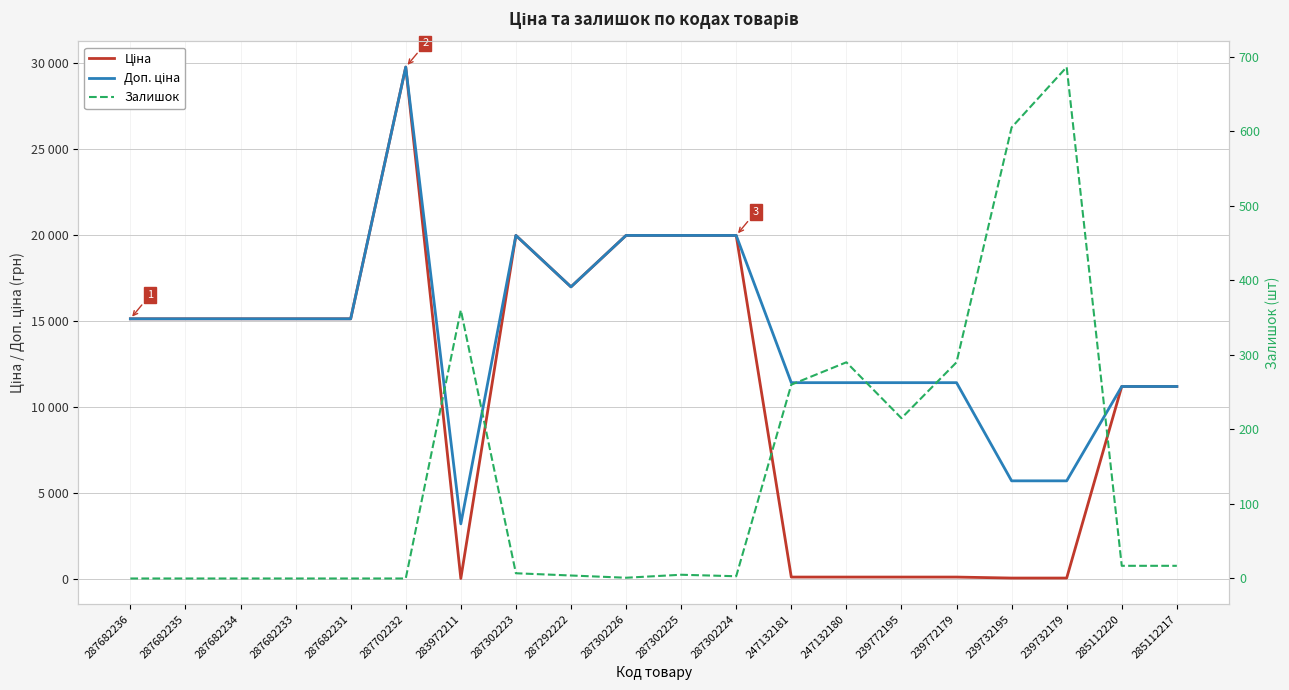

In Ціна, how many points are higher than both neighbors (excluding endpoints)?

2